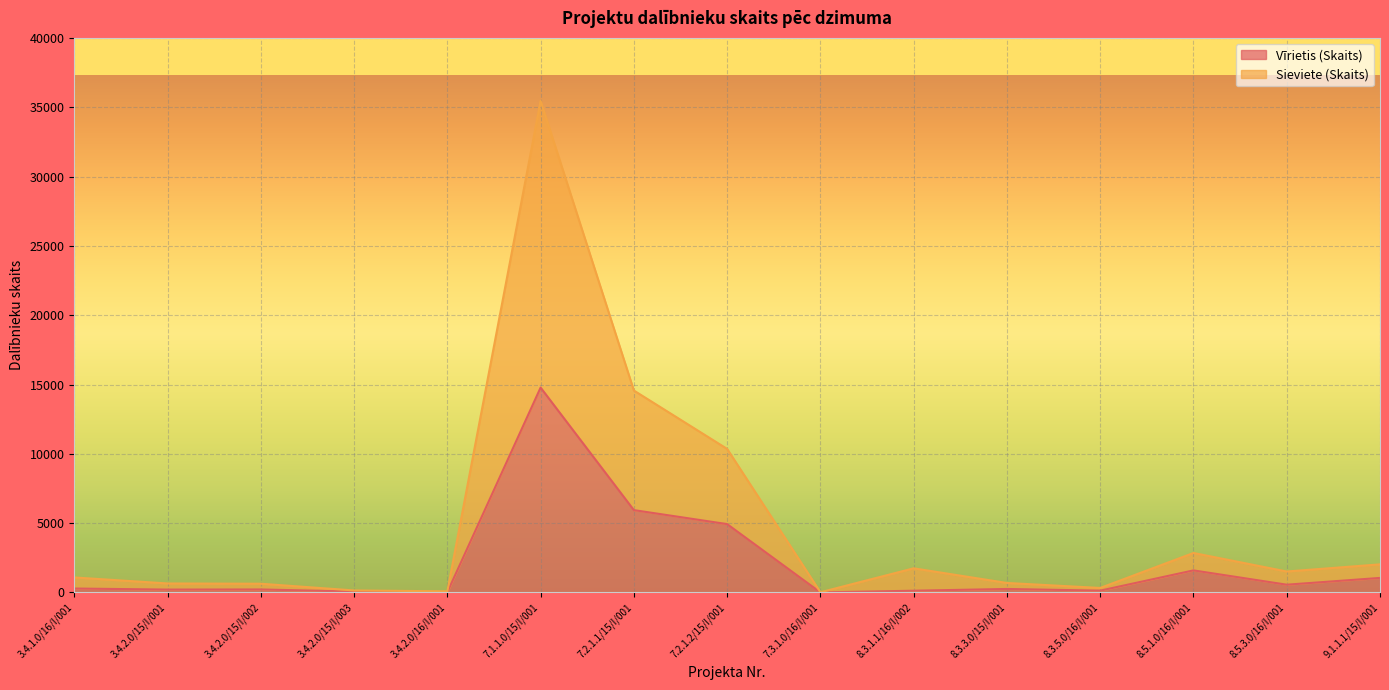

Count the number of categories in the chart.

15